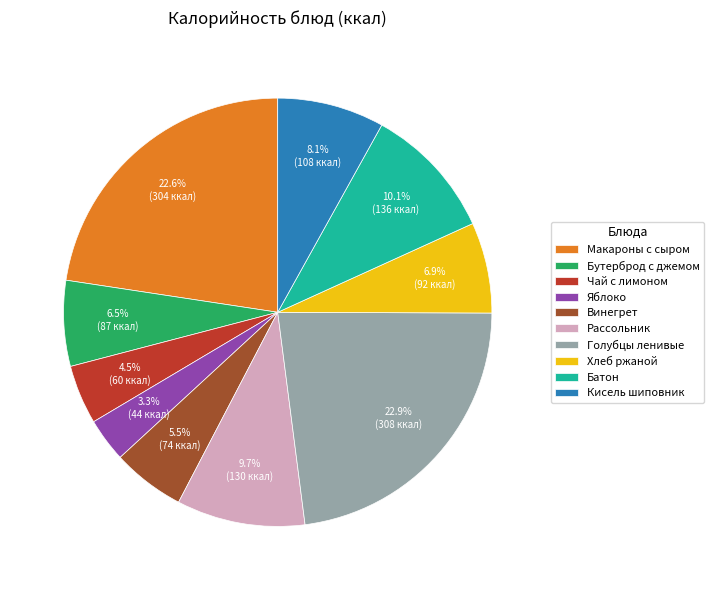

What percentage is the Голубцы ленивые slice, to the nearest percent?

23%